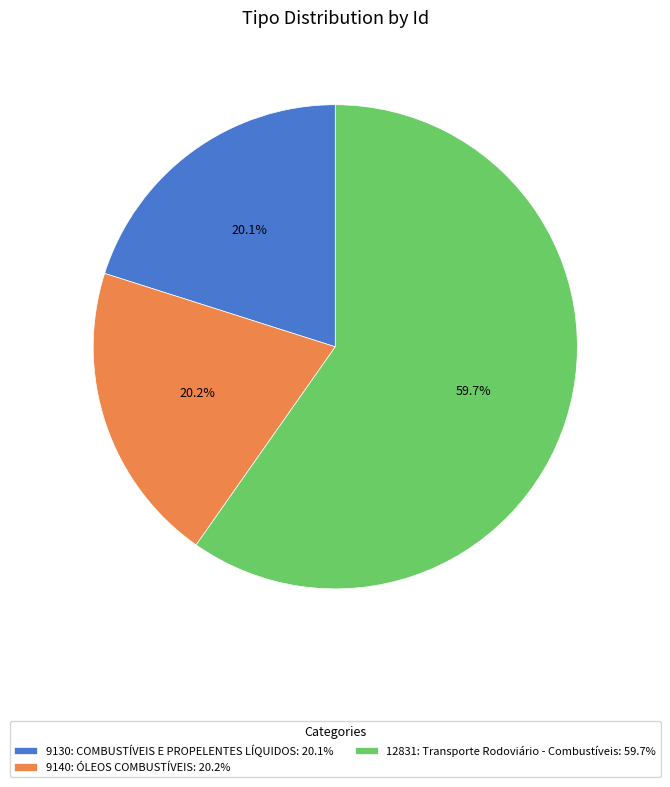

Combined, do 9130: COMBUSTÍVEIS E PROPELENTES LÍQUIDOS and 12831: Transporte Rodoviário - Combustíveis account for over 50%?

Yes